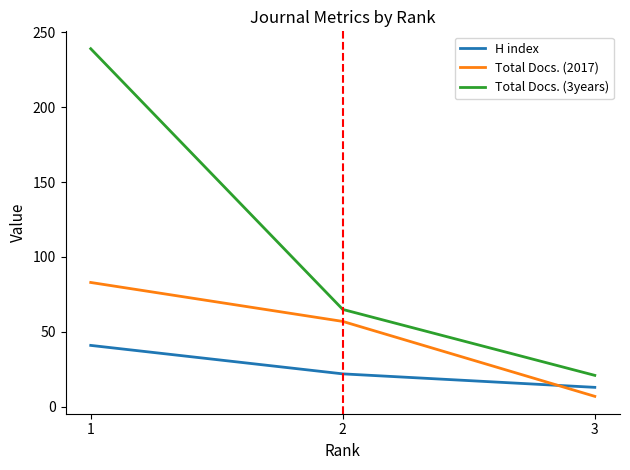

What is the average value of the H index series?

25